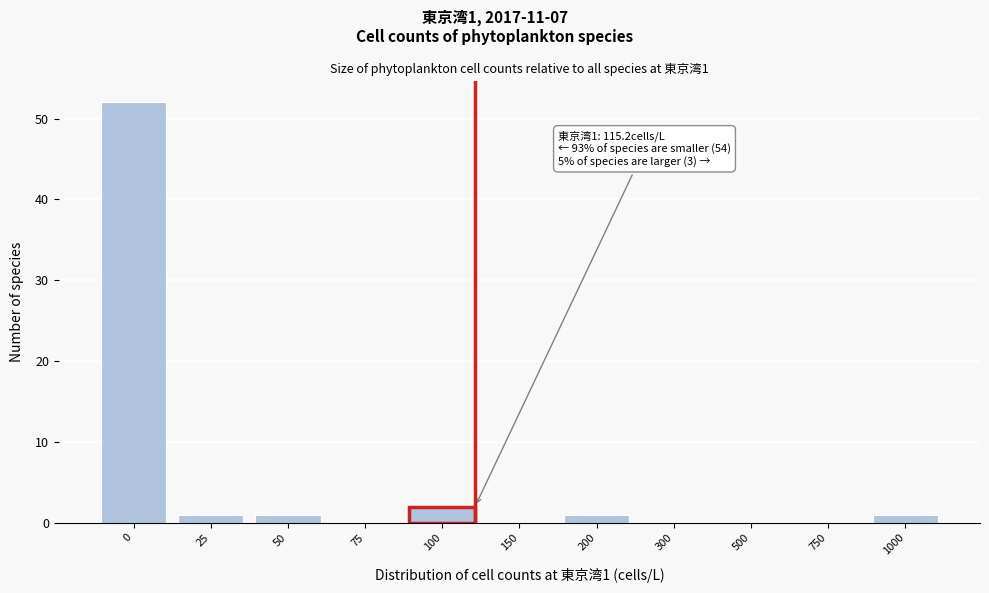

What is the greatest value displayed?

52